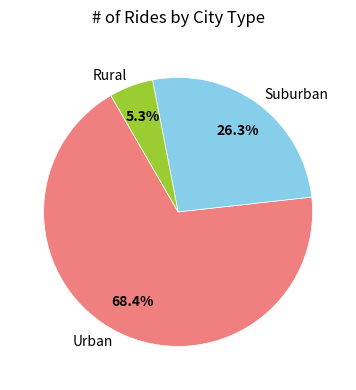

Count the number of slices in the pie.

3